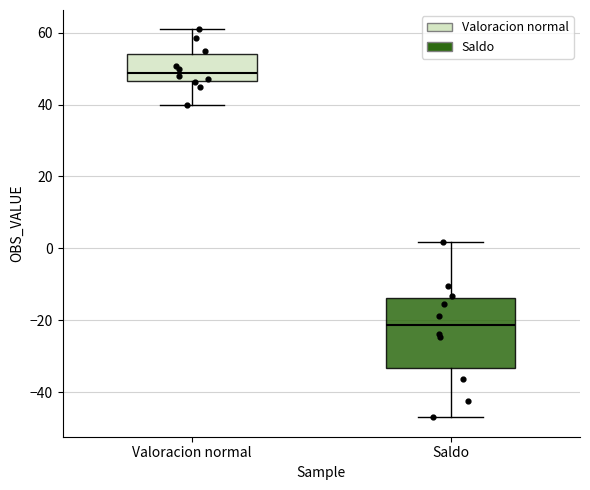

Where is the lower edge of the box for Saldo on the y-axis? The values are not printed on the chart, so give them approximately, as read against the axis.

-34